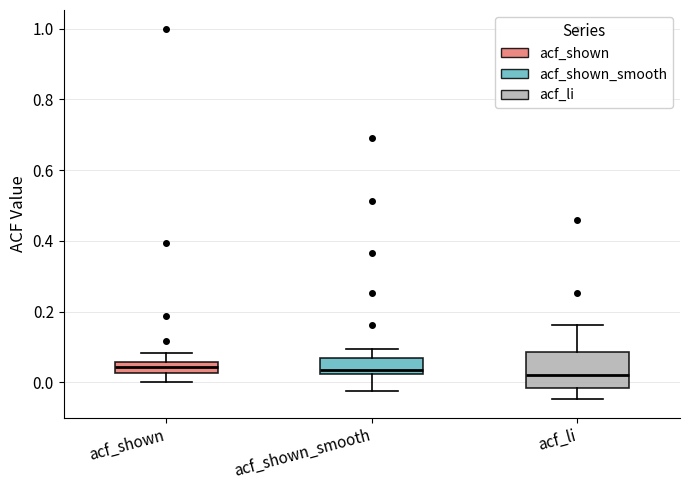

Reading left to right, transcribe this box plot: for each box, give where its median line is, the range the box spans, and where its two whiskers end, as read against the y-axis. The values are not printed on the chart, so give them approximately, as read against the axis.

acf_shown: median 0.04, box 0.02 to 0.06, whiskers 0.00 to 0.08
acf_shown_smooth: median 0.04, box 0.02 to 0.08, whiskers -0.02 to 0.10
acf_li: median 0.02, box -0.02 to 0.08, whiskers -0.04 to 0.16